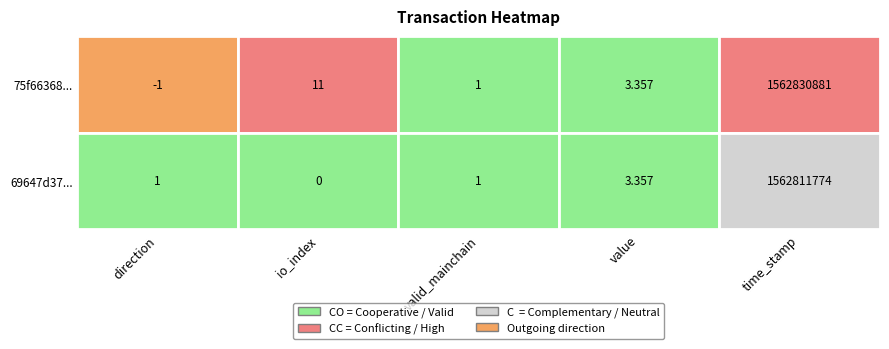

What is the maximum value for 69647d37ad03a43d6b7cead5332e2f0e009fb15?

1562811774.0